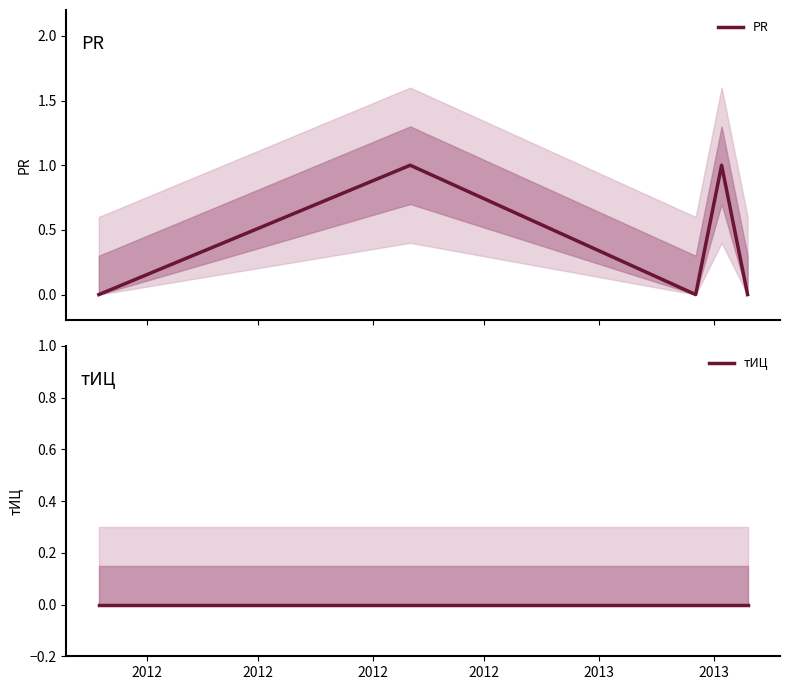

Is the value of PR at 2012 greater than the value of тИЦ at 2012?

No